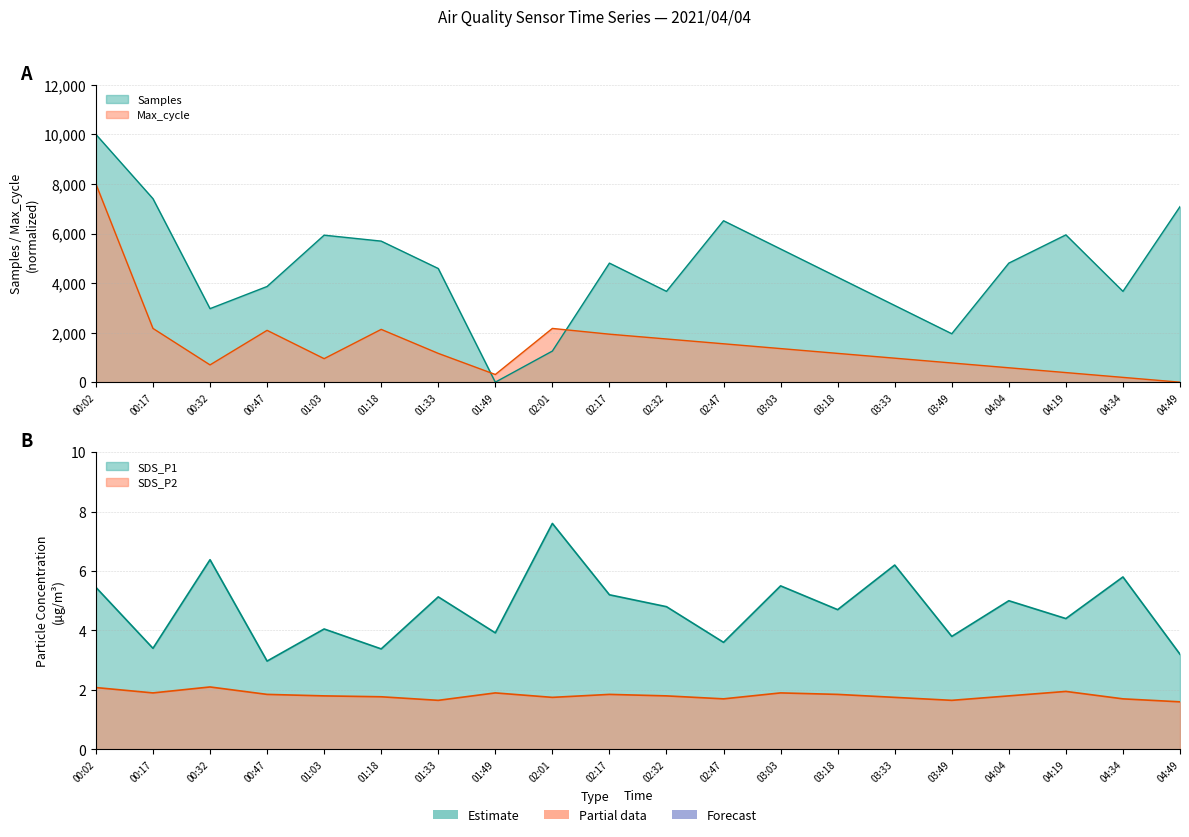

Between which two adjacent categories do SDS_P2 and Max_cycle first intersect?

04:34 and 04:49